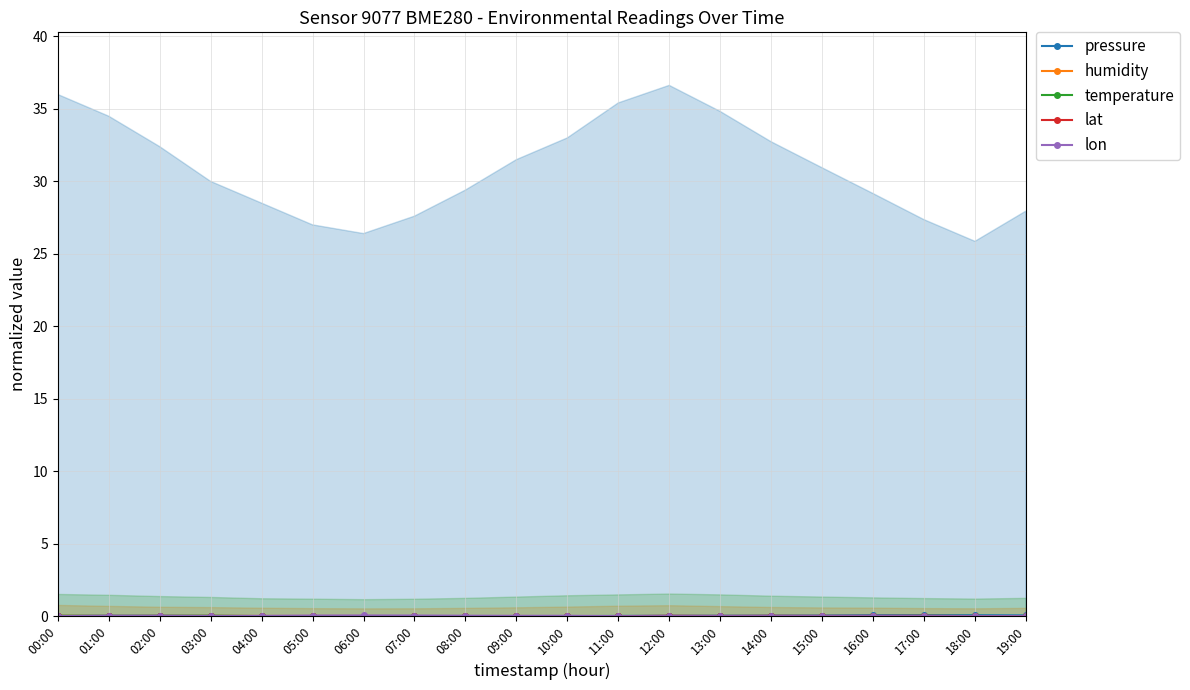

At which category does lon reach its first local valley?

03:00